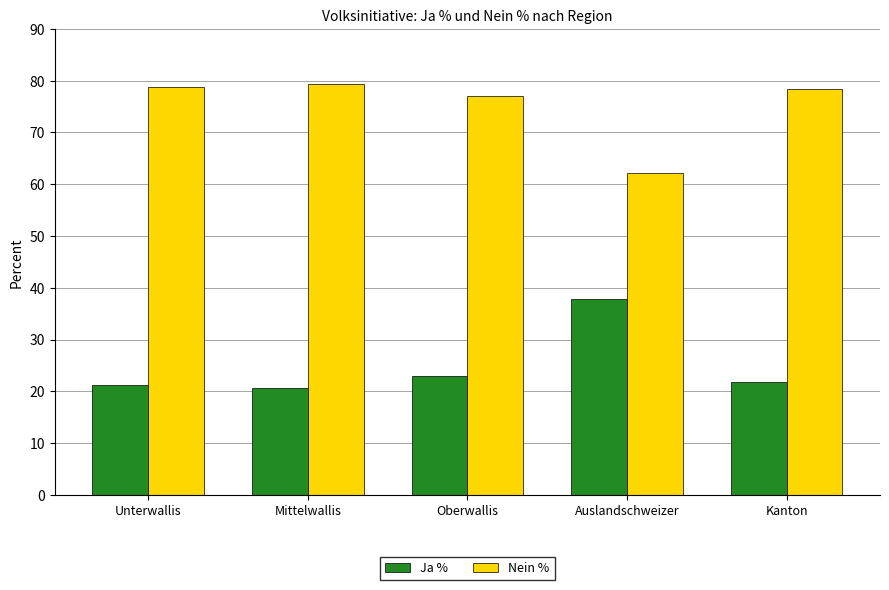

What is the greatest value displayed?

79.3